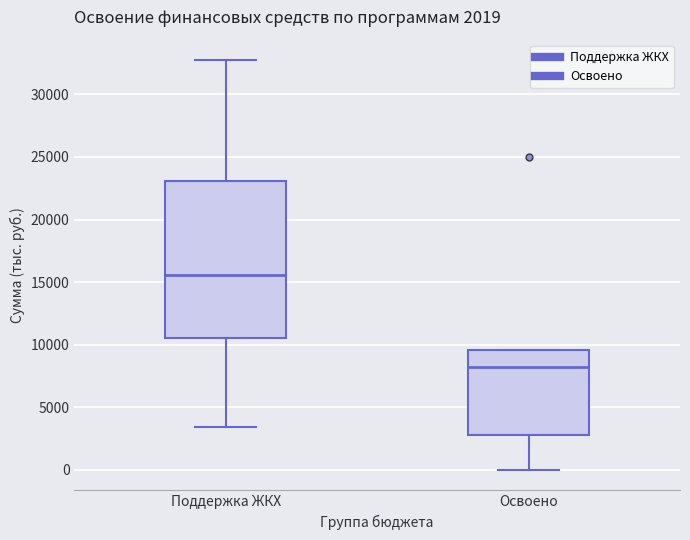

Which box is the tallest, from its lower edge to its upper edge?

Поддержка ЖКХ